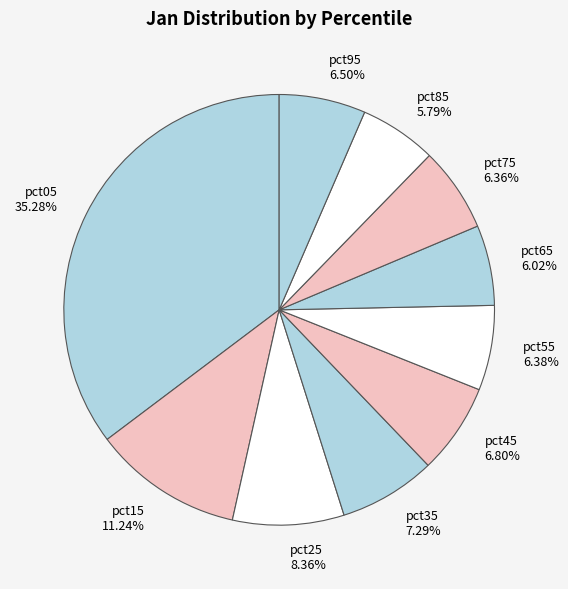

How many slices are in this pie chart?

10